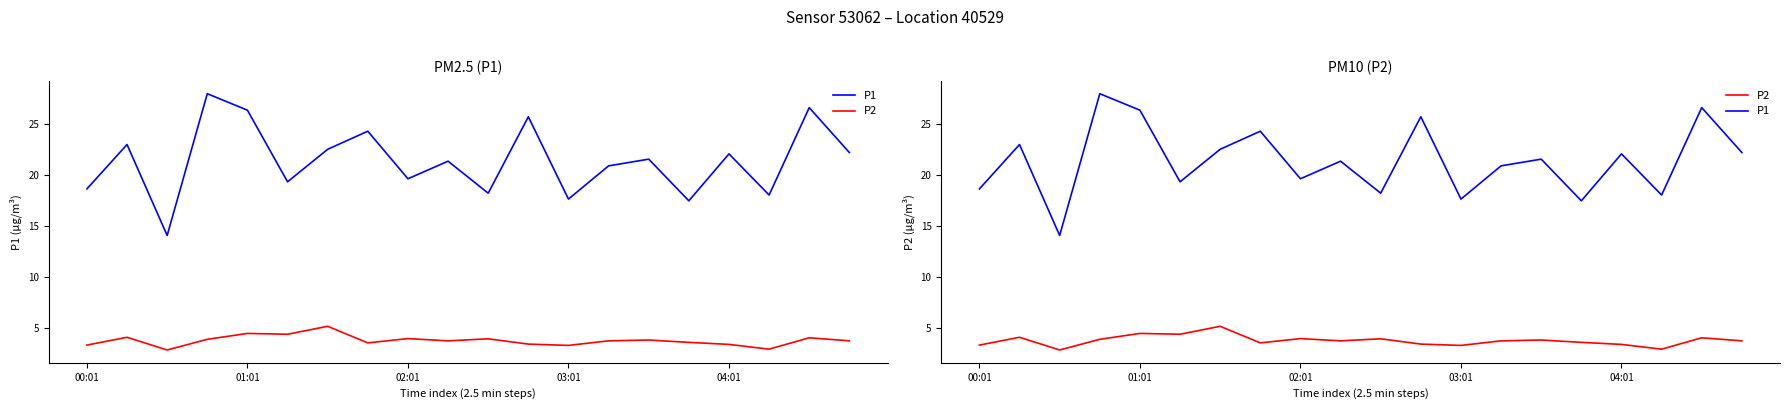

How many interior local peaks does the P2 series have?

7